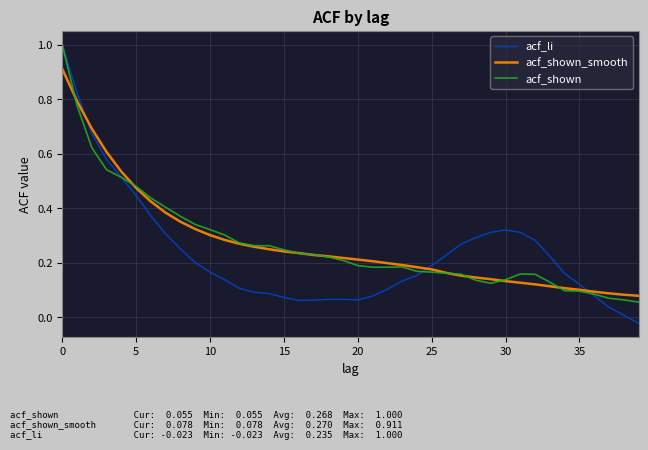

Which series has the widest spread of values?

acf_li